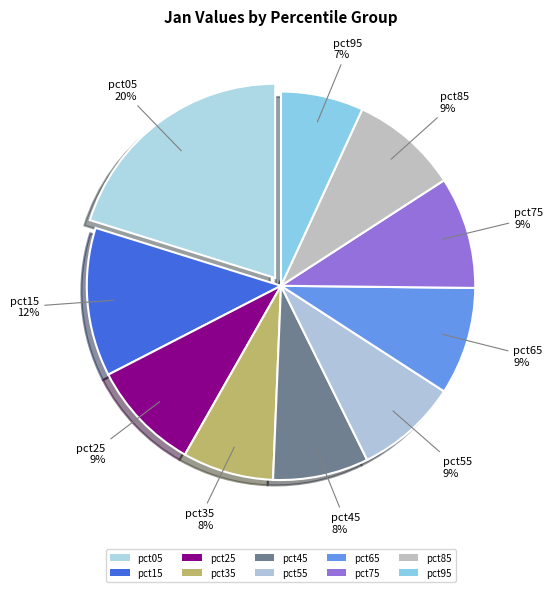

How many slices are in this pie chart?

10